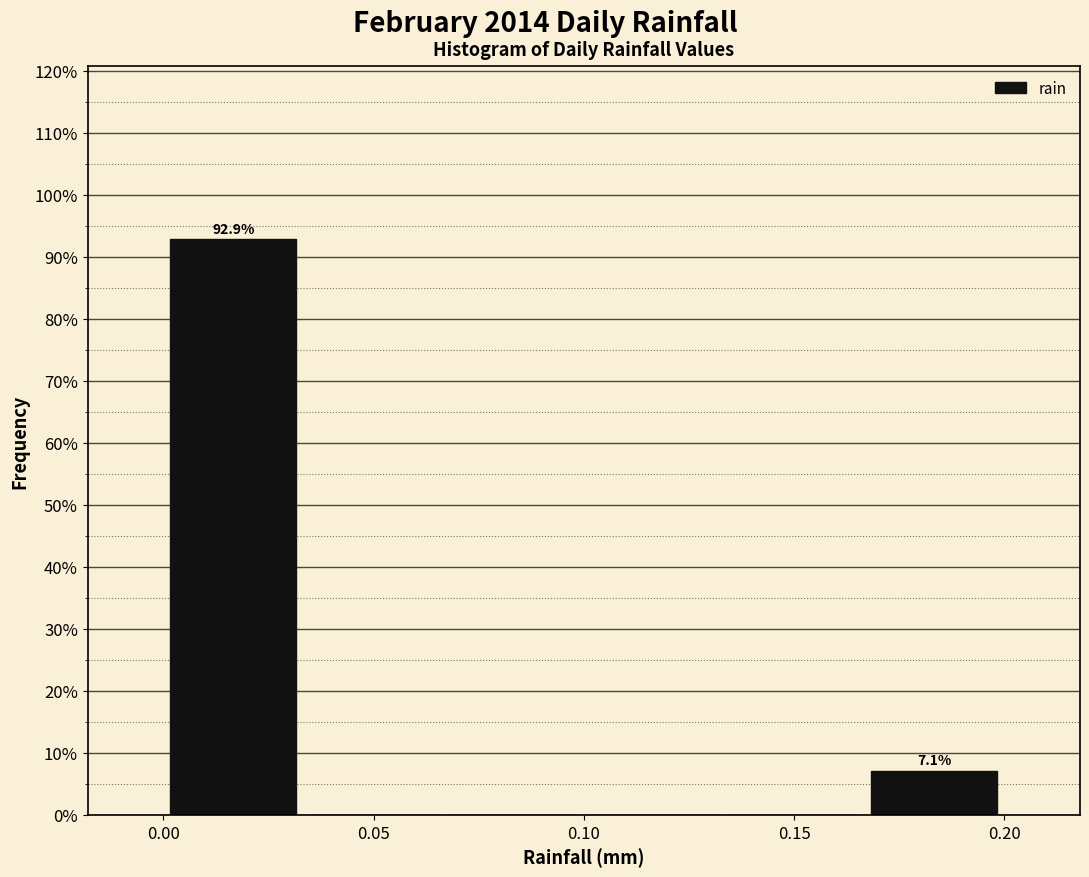

Over which range of the x-axis is the bar tallest?

0.000 to 0.035